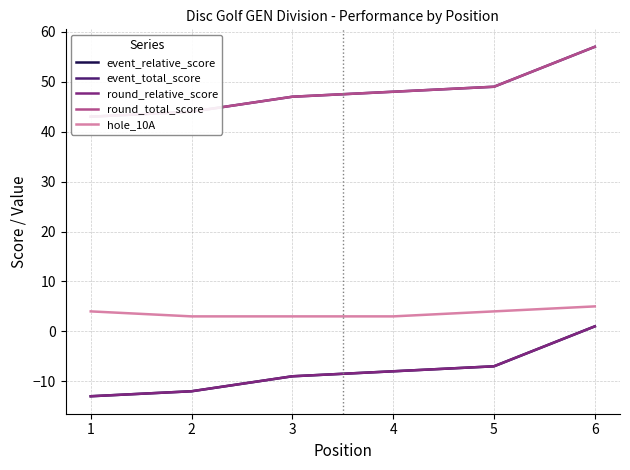

What is the total value across all series at 3?

79